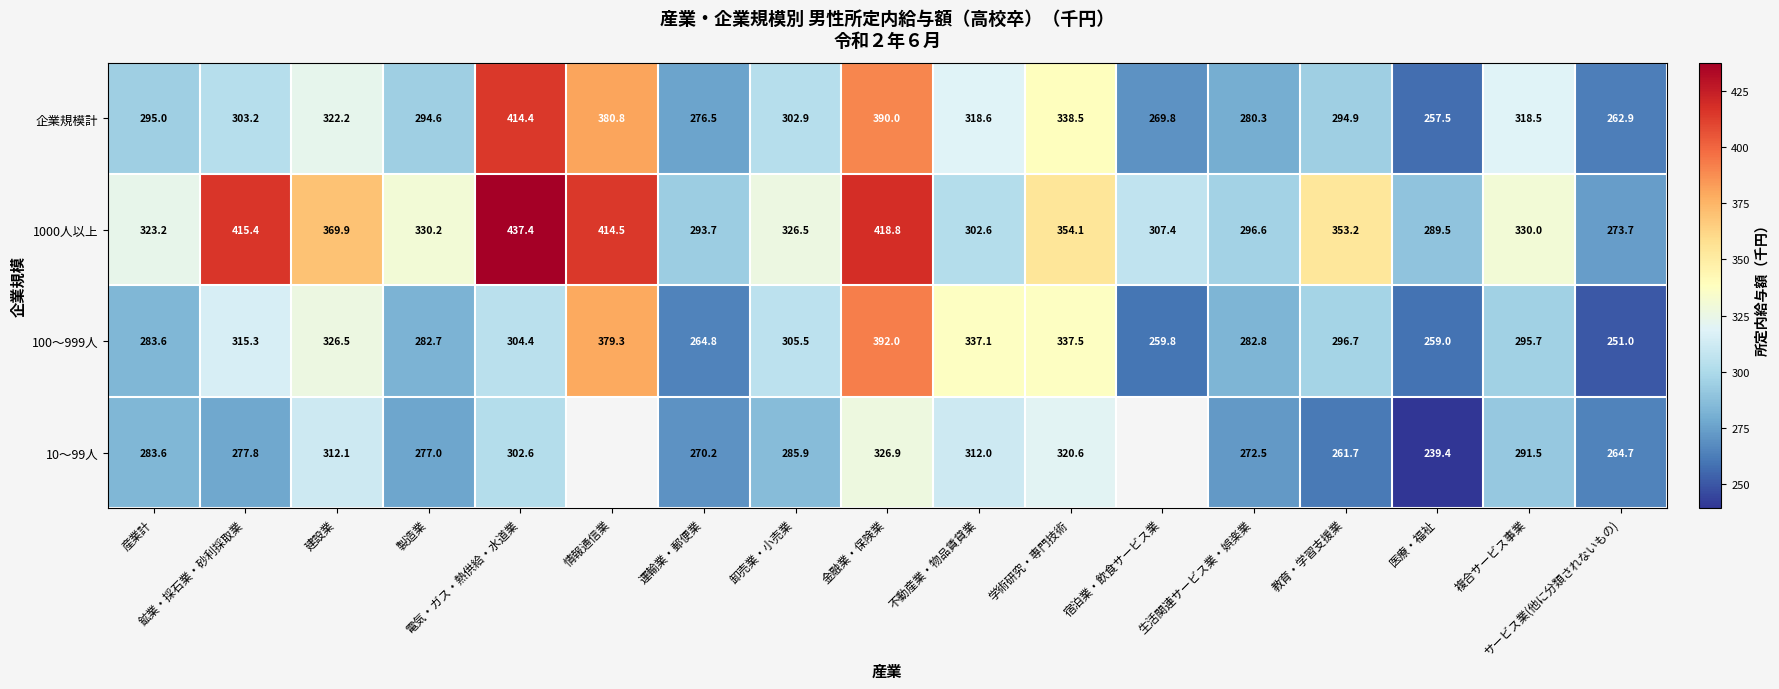

Count the number of data series in this chart.

4